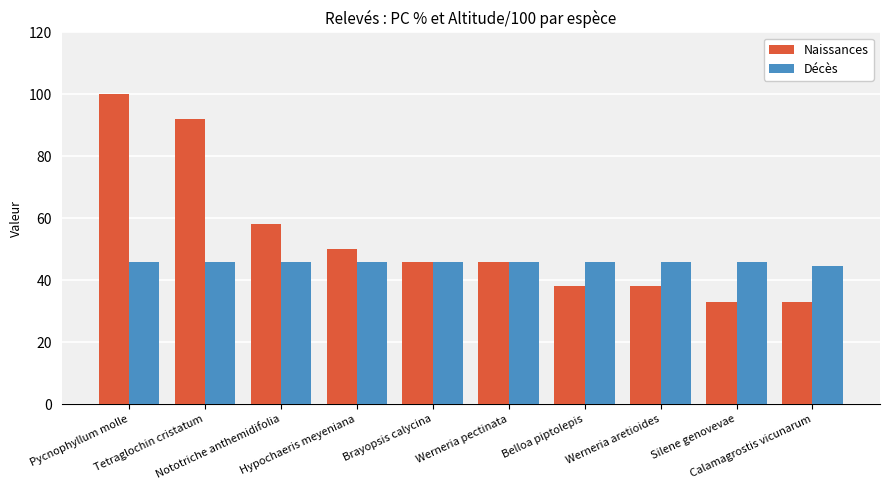

Which series has the widest spread of values?

Naissances